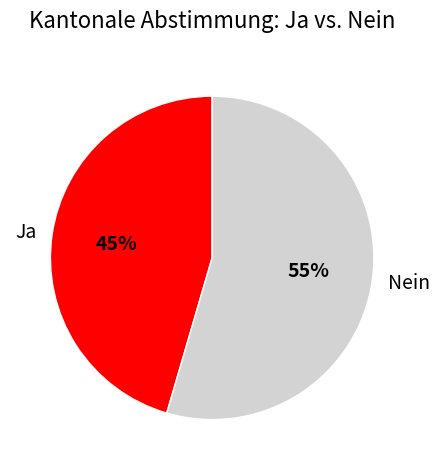

True or false: Nein accounts for 42% of the total.

False